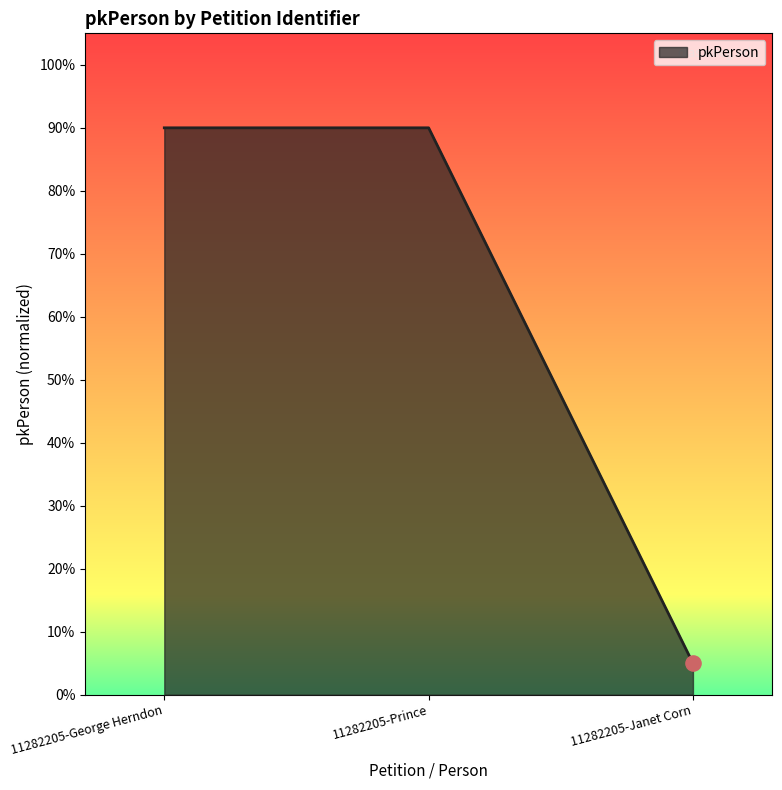

Which has a higher value, 11282205-George Herndon or 11282205-Prince?

11282205-Prince